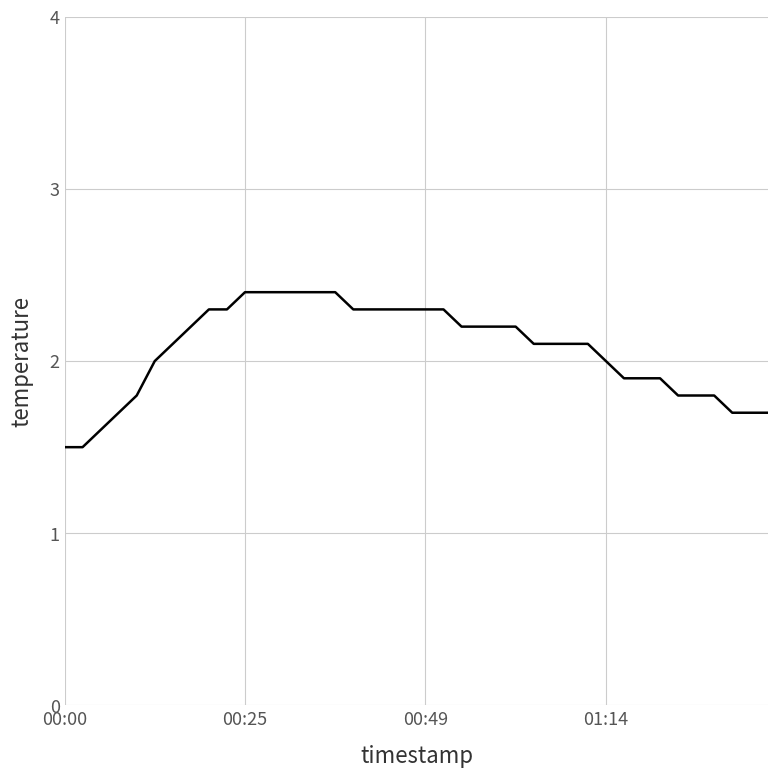

Reading left to right, what are all the values shown in this chart?

1.5	1.5	1.6	1.7	1.8	2.0	2.1	2.2	2.3	2.3	2.4	2.4	2.4	2.4	2.4	2.4	2.3	2.3	2.3	2.3	2.3	2.3	2.2	2.2	2.2	2.2	2.1	2.1	2.1	2.1	2.0	1.9	1.9	1.9	1.8	1.8	1.8	1.7	1.7	1.7